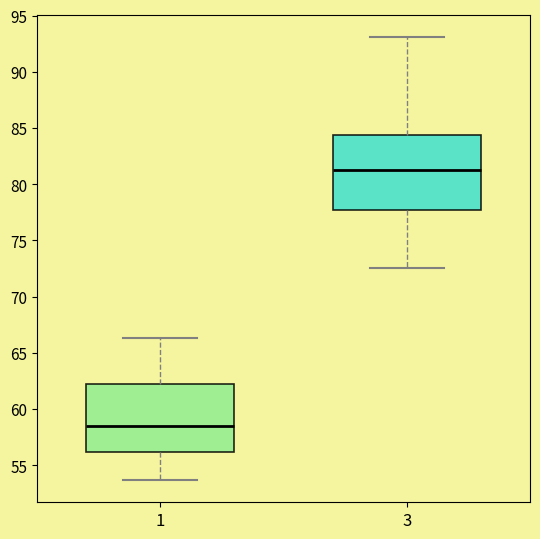

Reading left to right, transcribe this box plot: for each box, give where its median line is, the range the box spans, and where its two whiskers end, as read against the y-axis. The values are not printed on the chart, so give them approximately, as read against the axis.

1: median 58.5, box 56.0 to 62.5, whiskers 53.5 to 66.5
3: median 81.5, box 77.5 to 84.5, whiskers 72.5 to 93.0